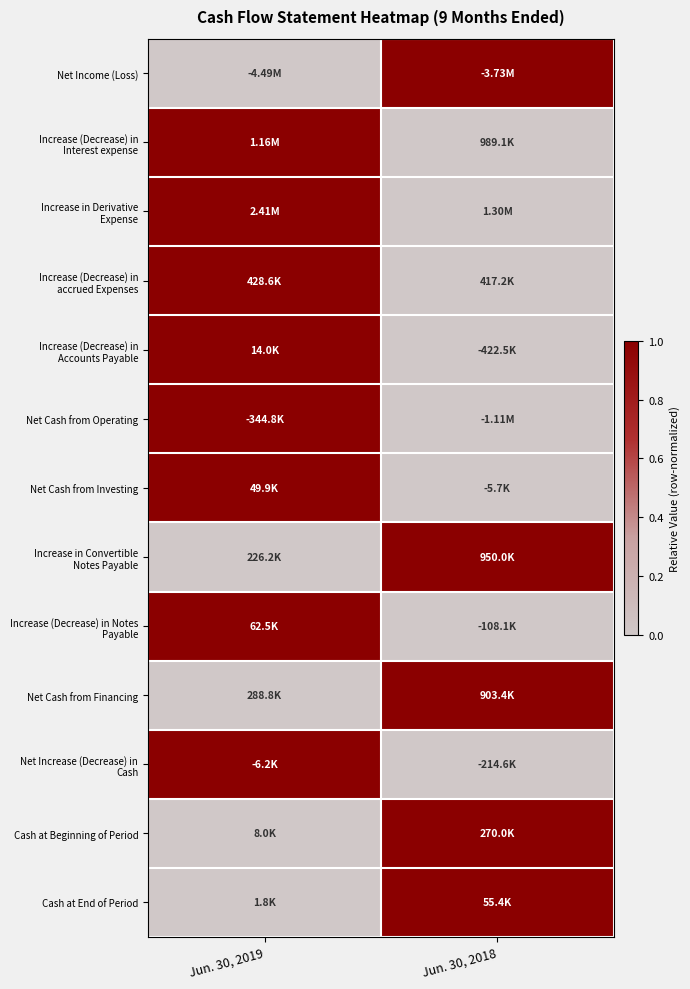

At which category is the sum across all series the highest?

Jun. 30, 2019